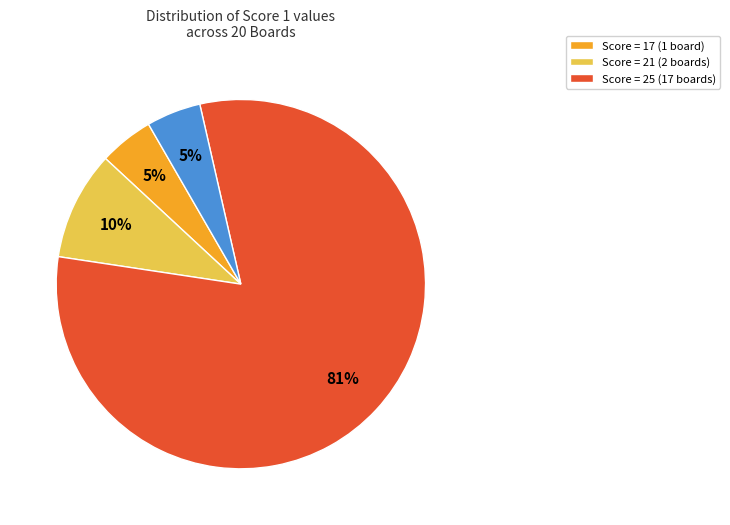

To the nearest percent, what is the average slice percentage?

25%